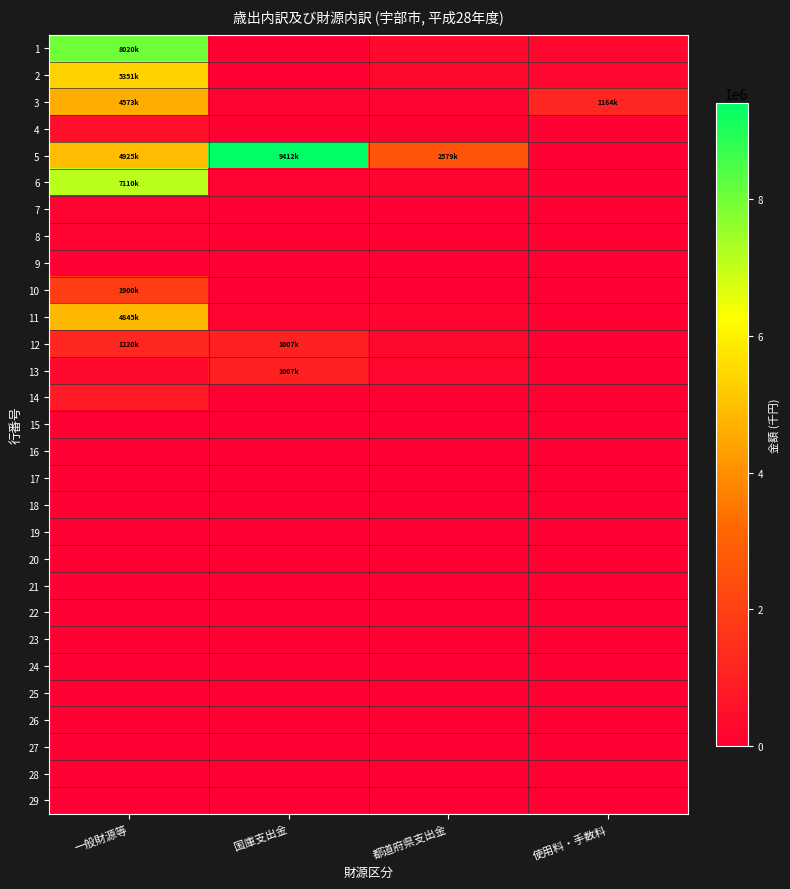

Reading left to right, list all the values displayed in this chart.

1: 一般財源等=8020969	国庫支出金=44335	都道府県支出金=298062	使用料・手数料=243699
2: 一般財源等=5351715	国庫支出金=28076	都道府県支出金=276900	使用料・手数料=222086
3: 一般財源等=4573276	国庫支出金=114265	都道府県支出金=119420	使用料・手数料=1164206
4: 一般財源等=493842	国庫支出金=534	都道府県支出金=1923	使用料・手数料=52482
5: 一般財源等=4925896	国庫支出金=9412216	都道府県支出金=2579102	使用料・手数料=0
6: 一般財源等=7110826	国庫支出金=154225	都道府県支出金=205589	使用料・手数料=46416
7: 一般財源等=176576	国庫支出金=0	都道府県支出金=0	使用料・手数料=7
8: 一般財源等=183121	国庫支出金=0	都道府県支出金=0	使用料・手数料=236
9: 一般財源等=5028	国庫支出金=0	都道府県支出金=0	使用料・手数料=0
10: 一般財源等=1900956	国庫支出金=0	都道府県支出金=431	使用料・手数料=0
11: 一般財源等=4845145	国庫支出金=154225	都道府県支出金=205158	使用料・手数料=46173
12: 一般財源等=1220471	国庫支出金=1007090	都道府県支出金=273829	使用料・手数料=7415
13: 一般財源等=297095	国庫支出金=1007090	都道府県支出金=250548	使用料・手数料=0
14: 一般財源等=881938	国庫支出金=0	都道府県支出金=19316	使用料・手数料=7415
15: 一般財源等=0	国庫支出金=0	都道府県支出金=0	使用料・手数料=0
16: 一般財源等=41438	国庫支出金=0	都道府県支出金=0	使用料・手数料=0
17: 一般財源等=0	国庫支出金=0	都道府県支出金=0	使用料・手数料=0
18: 一般財源等=0	国庫支出金=3965	都道府県支出金=3965	使用料・手数料=0
19: 一般財源等=0	国庫支出金=3855	都道府県支出金=3855	使用料・手数料=0
20: 一般財源等=0	国庫支出金=110	都道府県支出金=110	使用料・手数料=0
21: 一般財源等=40430	国庫支出金=33264	都道府県支出金=1000	使用料・手数料=0
22: 一般財源等=4658	国庫支出金=33264	都道府県支出金=0	使用料・手数料=0
23: 一般財源等=35772	国庫支出金=0	都道府県支出金=1000	使用料・手数料=0
24: 一般財源等=0	国庫支出金=0	都道府県支出金=0	使用料・手数料=0
25: 一般財源等=0	国庫支出金=0	都道府県支出金=0	使用料・手数料=0
26: 一般財源等=0	国庫支出金=0	都道府県支出金=0	使用料・手数料=0
27: 一般財源等=0	国庫支出金=0	都道府県支出金=0	使用料・手数料=0
28: 一般財源等=0	国庫支出金=0	都道府県支出金=0	使用料・手数料=0
29: 一般財源等=0	国庫支出金=0	都道府県支出金=0	使用料・手数料=0